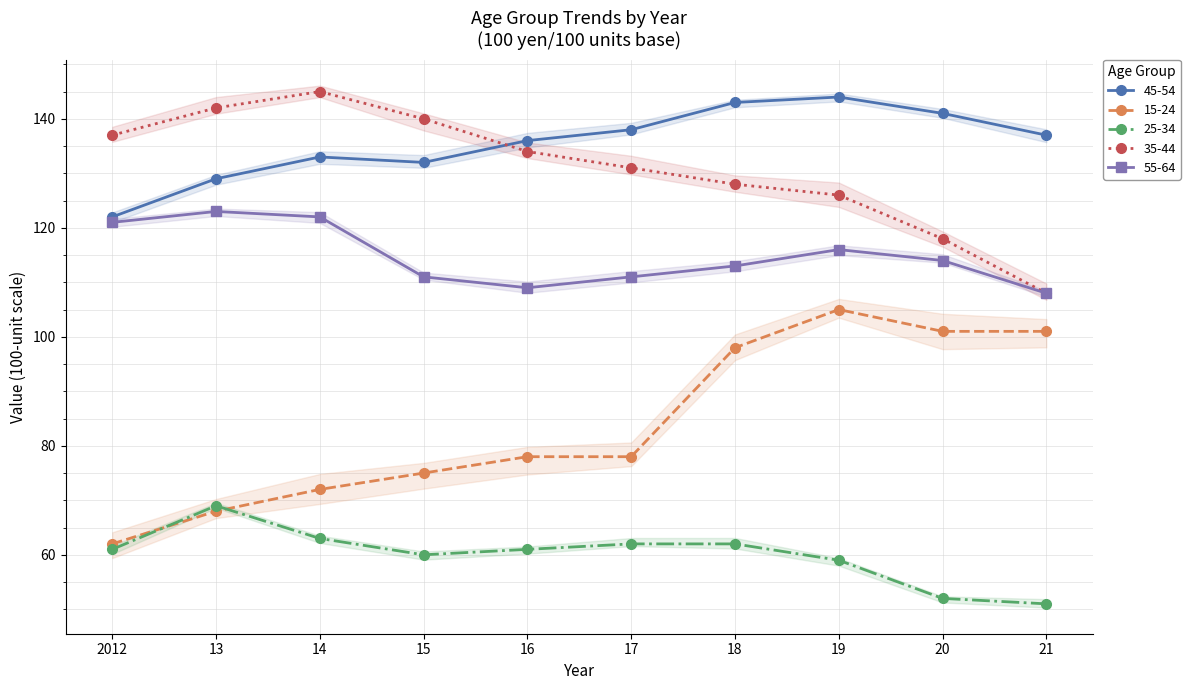

Reading left to right, extract all data points from this chart.

45-54: 2012=122	13=129	14=133	15=132	16=136	17=138	18=143	19=144	20=141	21=137
15-24: 2012=62	13=68	14=72	15=75	16=78	17=78	18=98	19=105	20=101	21=101
25-34: 2012=61	13=69	14=63	15=60	16=61	17=62	18=62	19=59	20=52	21=51
35-44: 2012=137	13=142	14=145	15=140	16=134	17=131	18=128	19=126	20=118	21=108
55-64: 2012=121	13=123	14=122	15=111	16=109	17=111	18=113	19=116	20=114	21=108